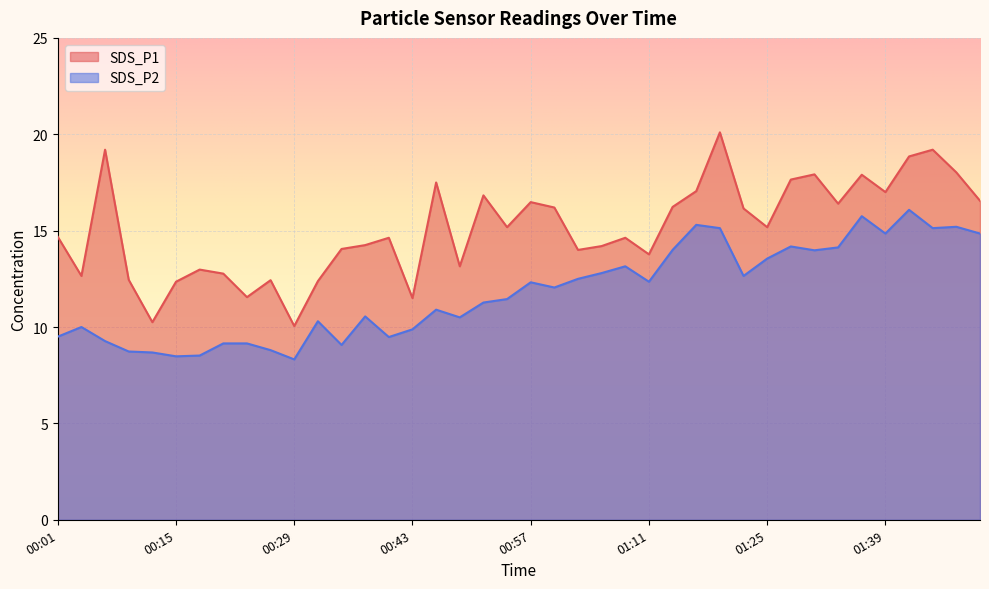

What is the smallest value displayed?

8.3